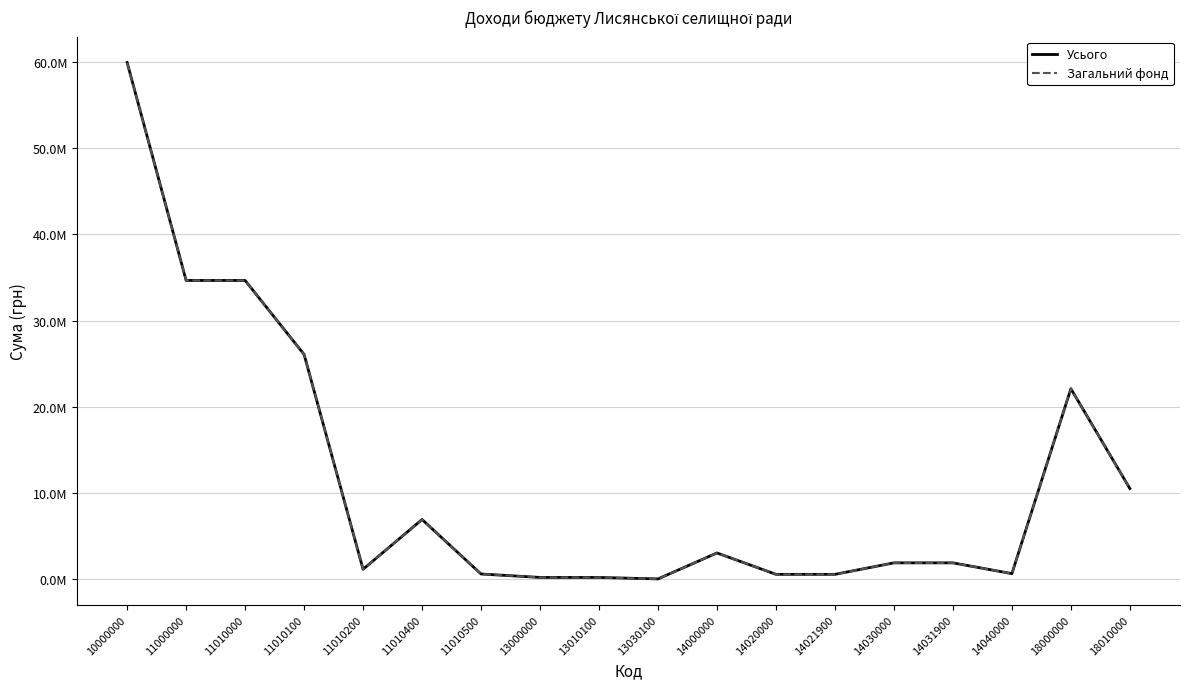

What are all the series names shown in the legend?

Усього, Загальний фонд